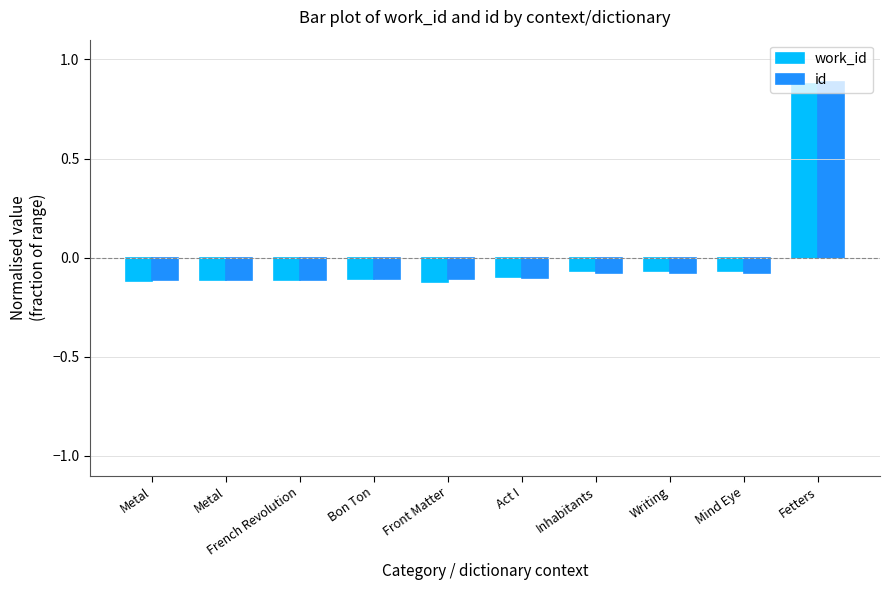

How many bars are there in total?

20